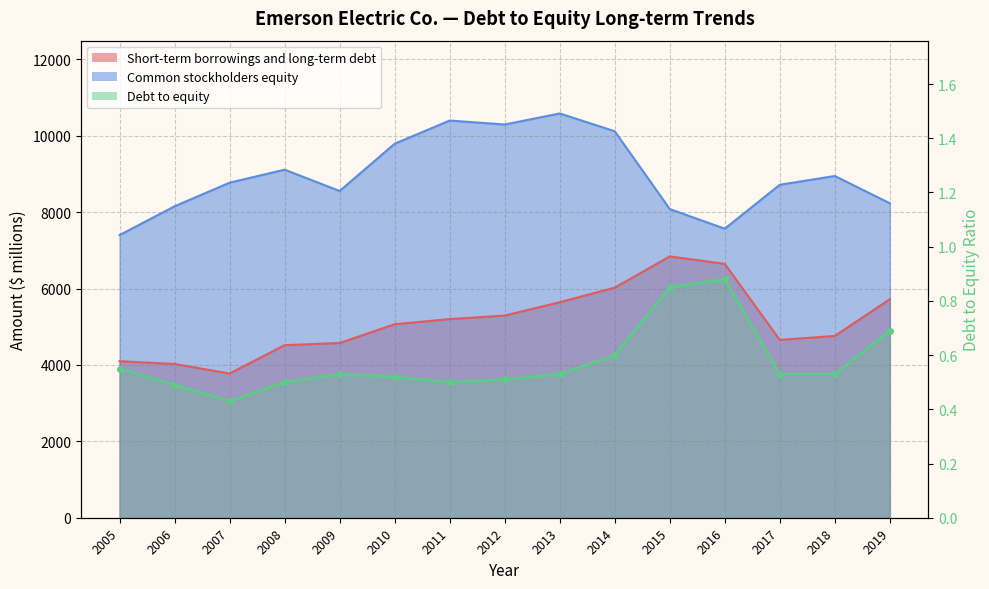

Is it true that the value at 2013 is 0.2?

False